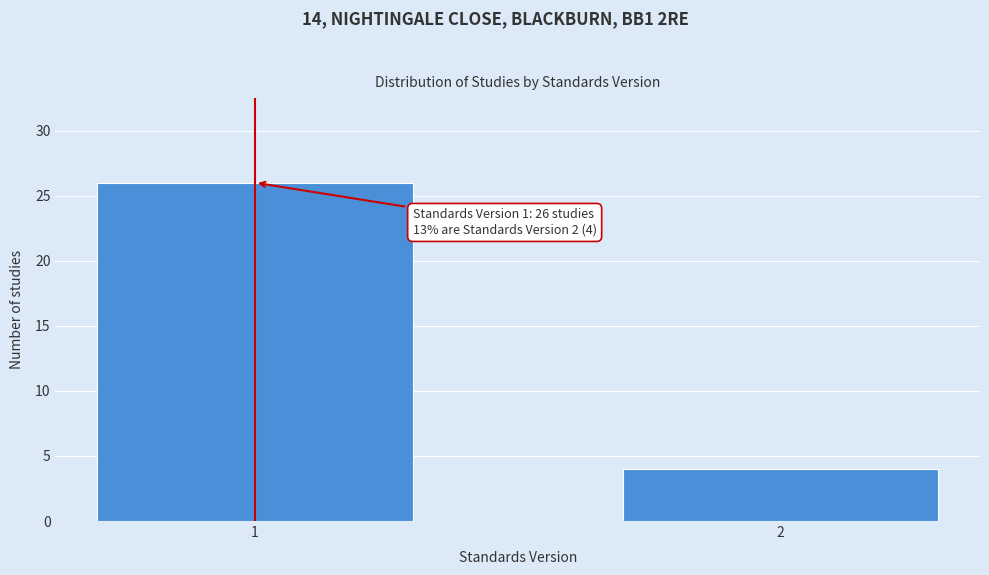

Reading right to left, extract all data points from this chart.

4	26